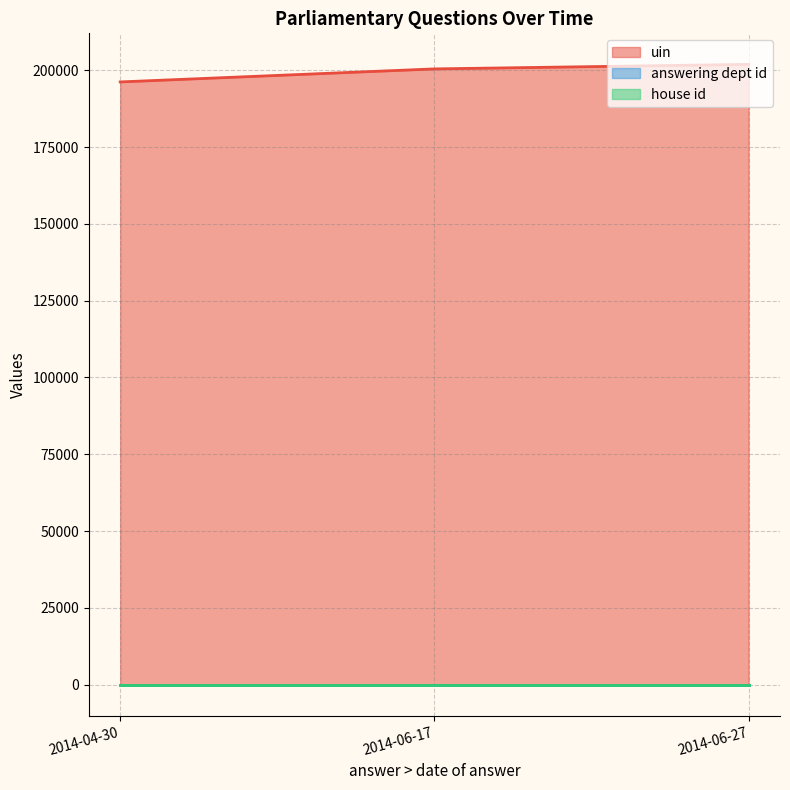

List the labels in order of uin value, smallest first.

2014-04-30, 2014-06-17, 2014-06-27